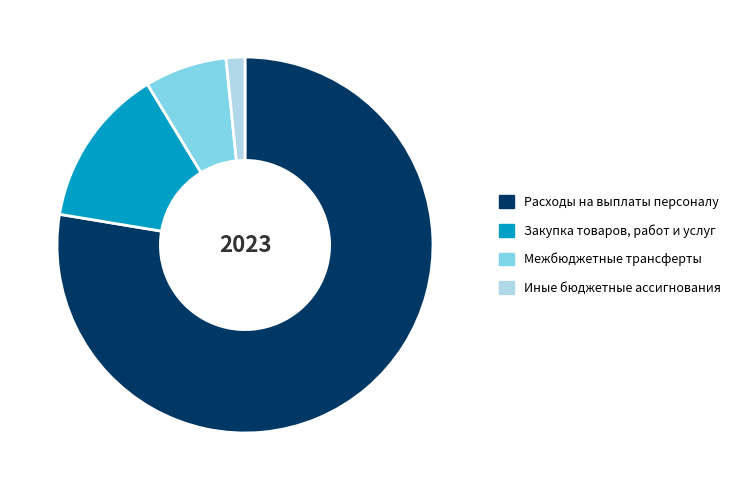

Which slice is the smallest?

Иные бюджетные ассигнования